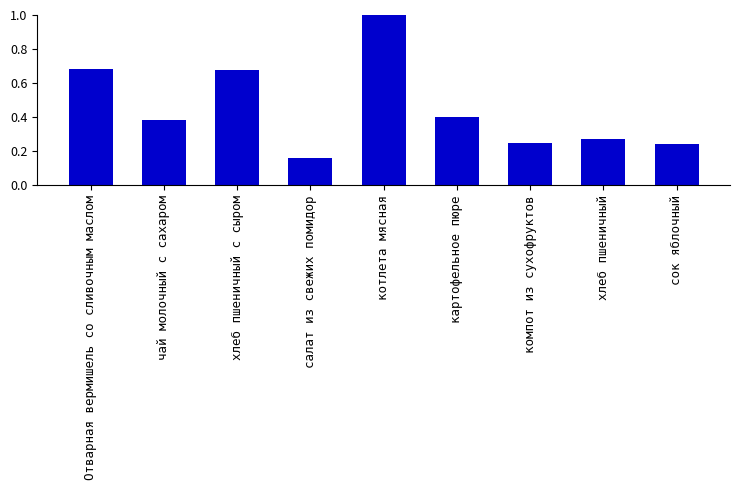

Where is the data nearest to the value 0?

салат из свежих помидор